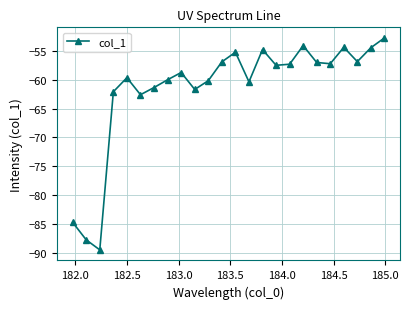

What is the sum of all values?

-1477.2